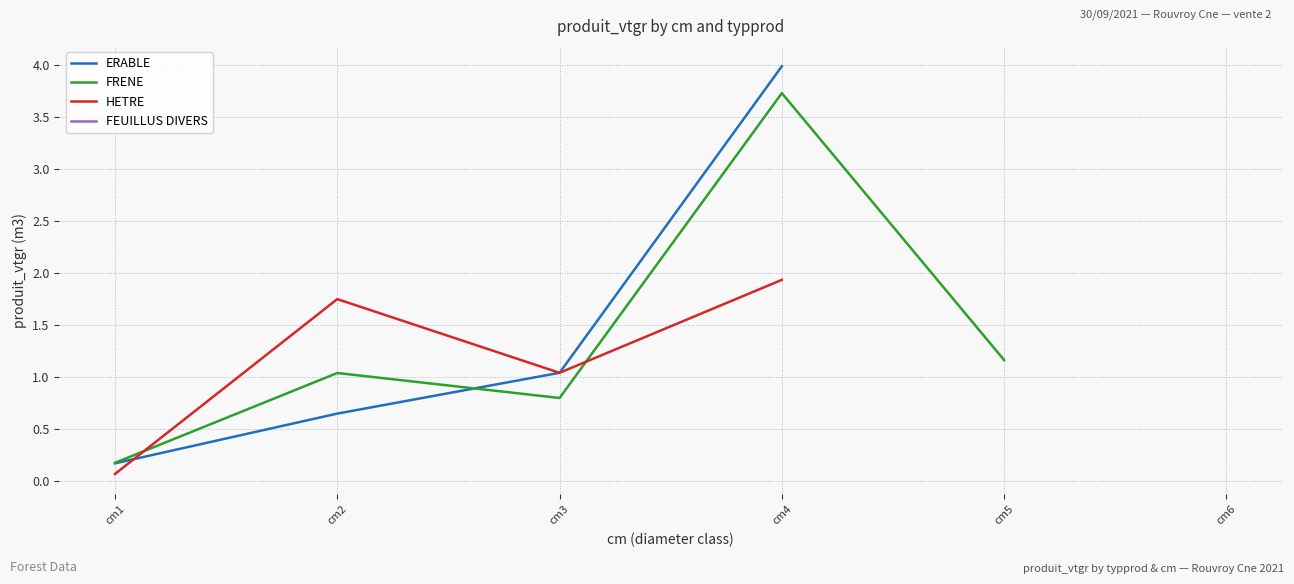

Which series has the widest spread of values?

ERABLE